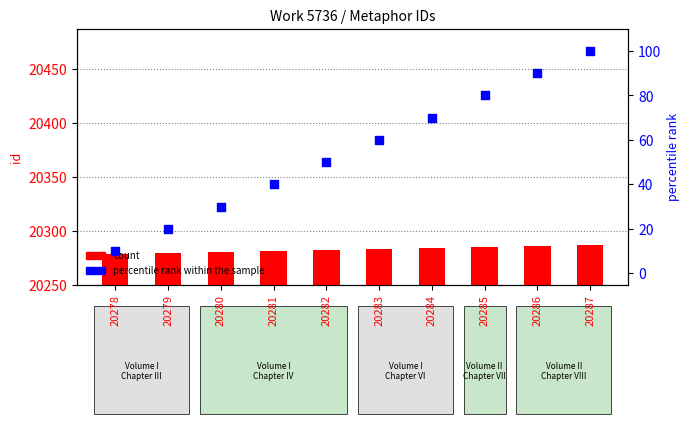

Which series has the widest spread of Y values?

percentile rank within the sample